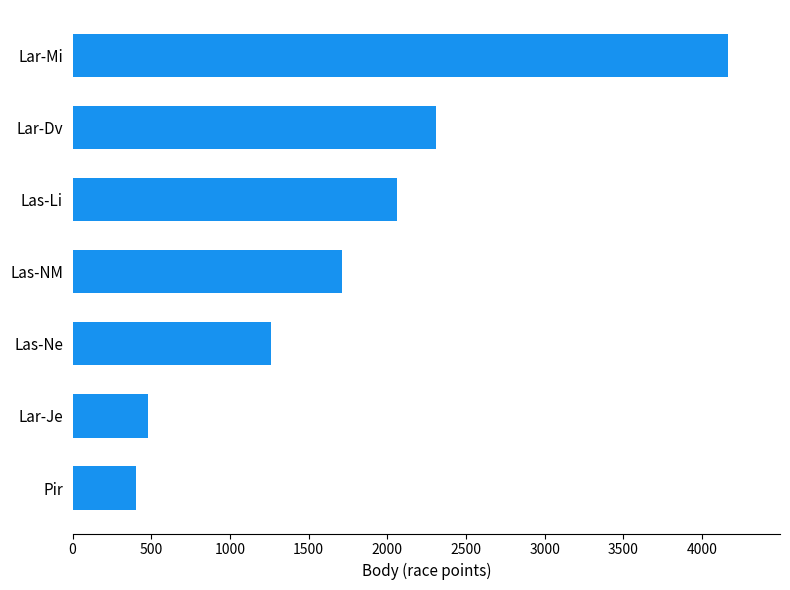

What is the minimum value shown in the chart?

404